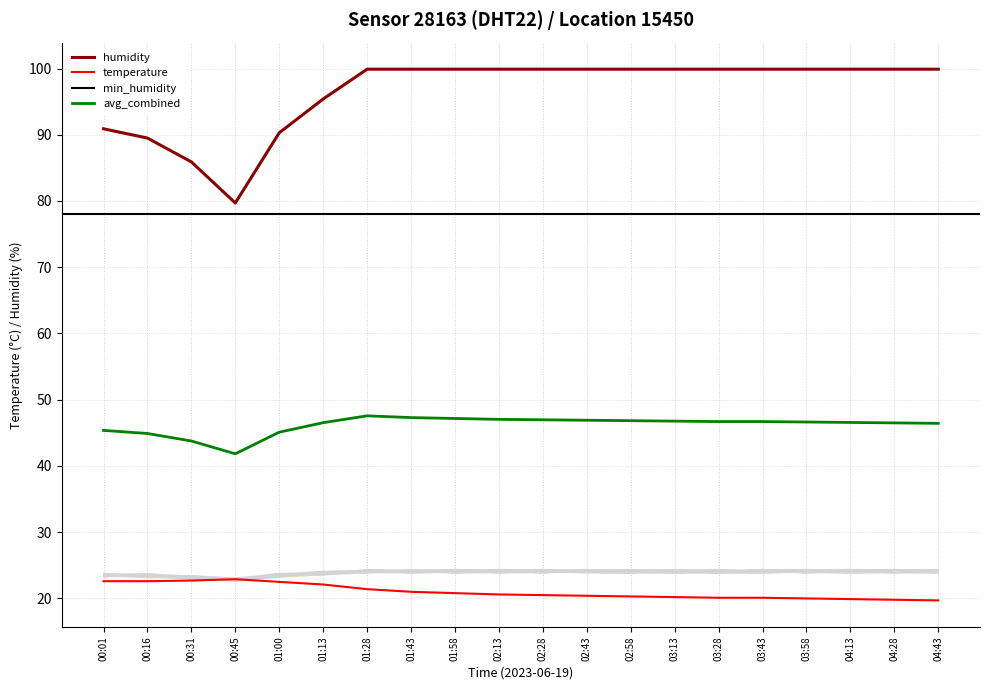

Which series has the widest spread of values?

humidity